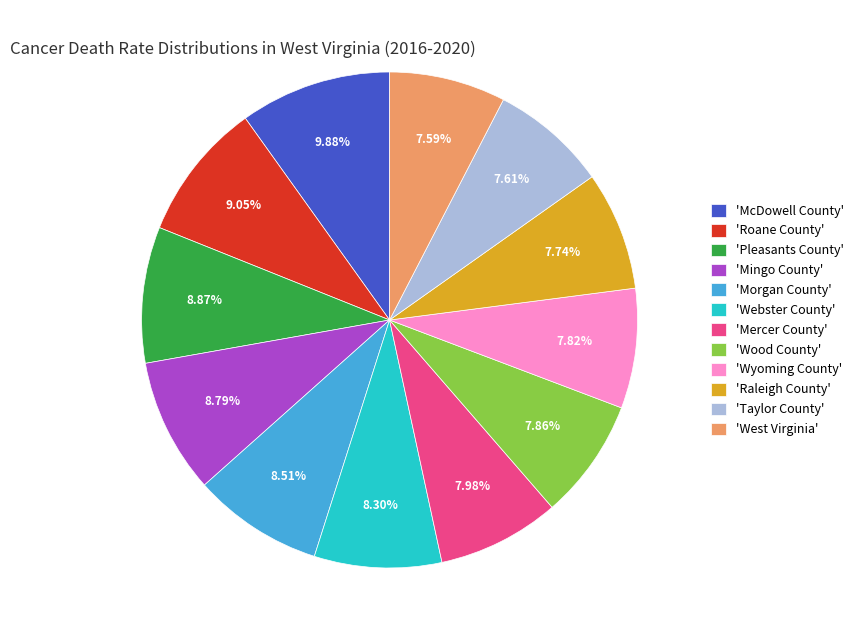

Is there a majority slice in this chart?

No